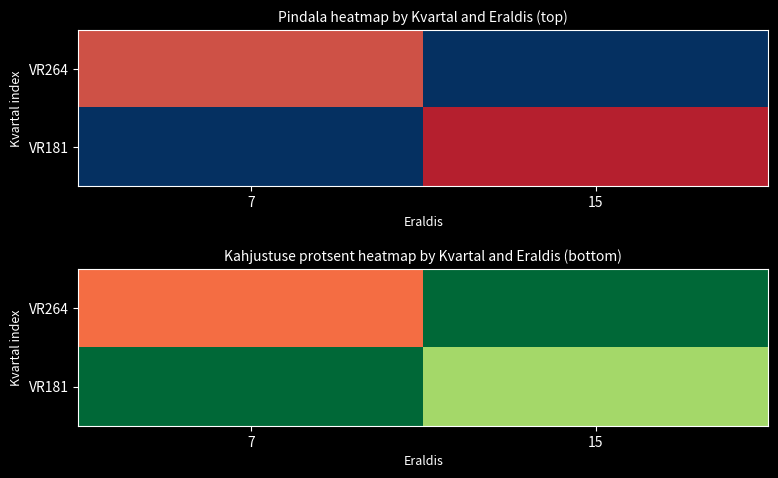

At how many categories does at least one series exceed 6?

2